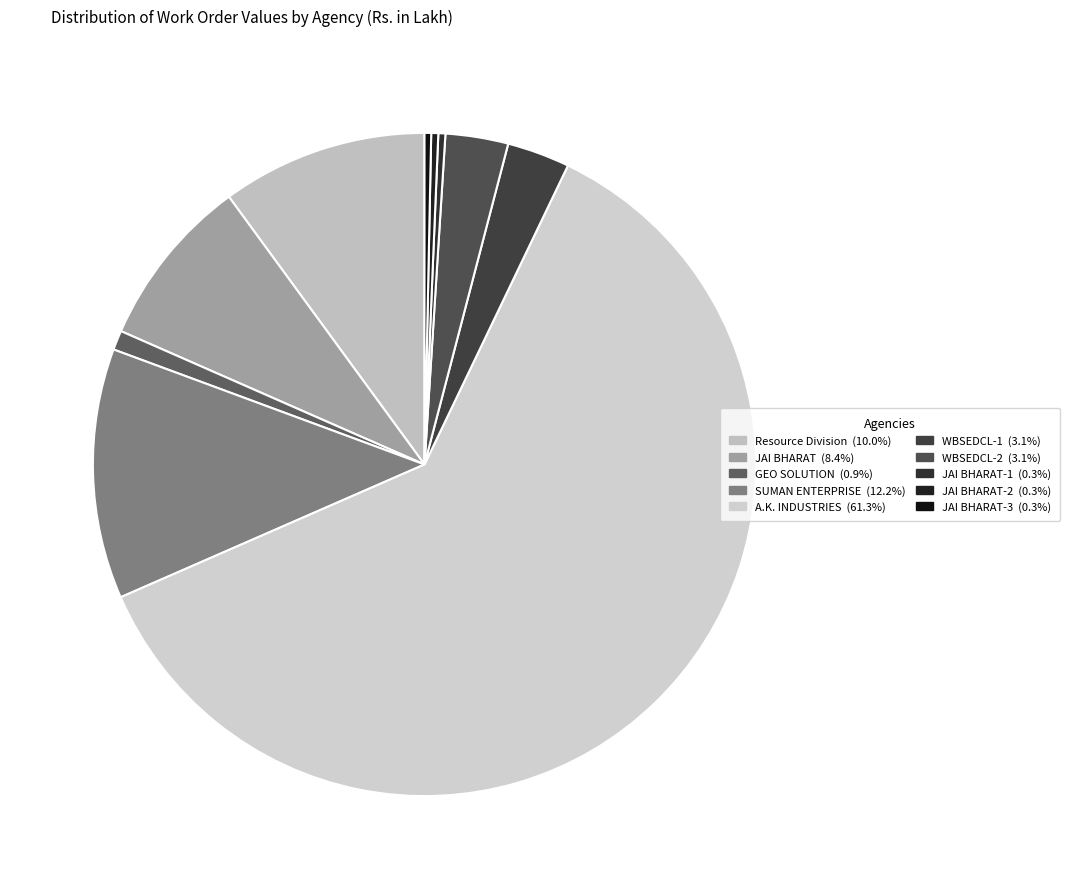

Is there any slice that represents more than half of the pie?

Yes